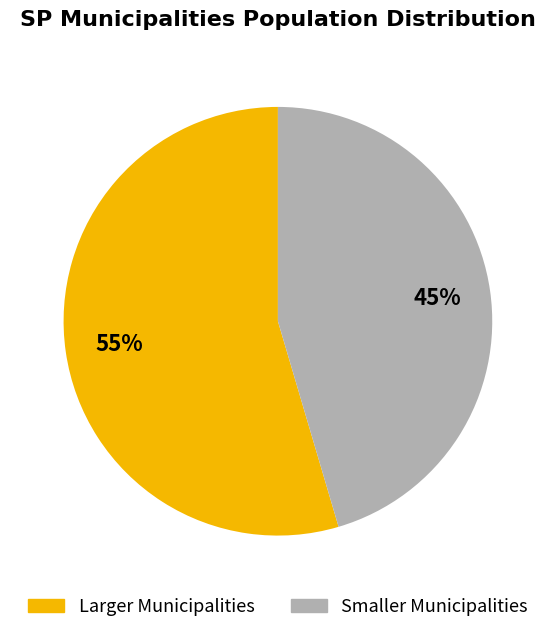

Does any single category account for the majority?

Yes